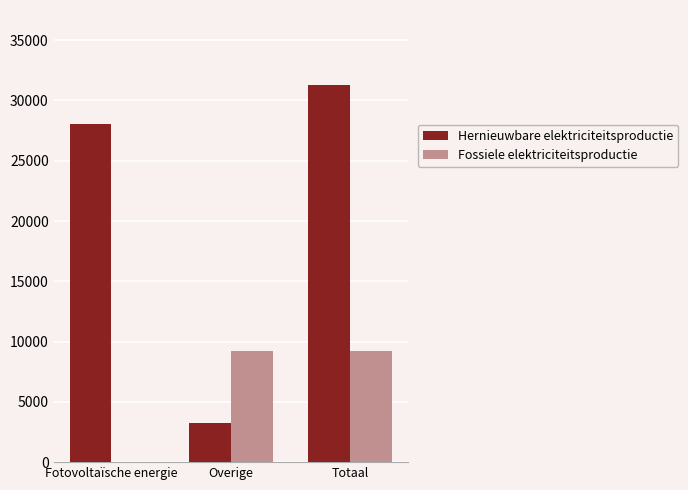

What are all the series names shown in the legend?

Hernieuwbare elektriciteitsproductie, Fossiele elektriciteitsproductie